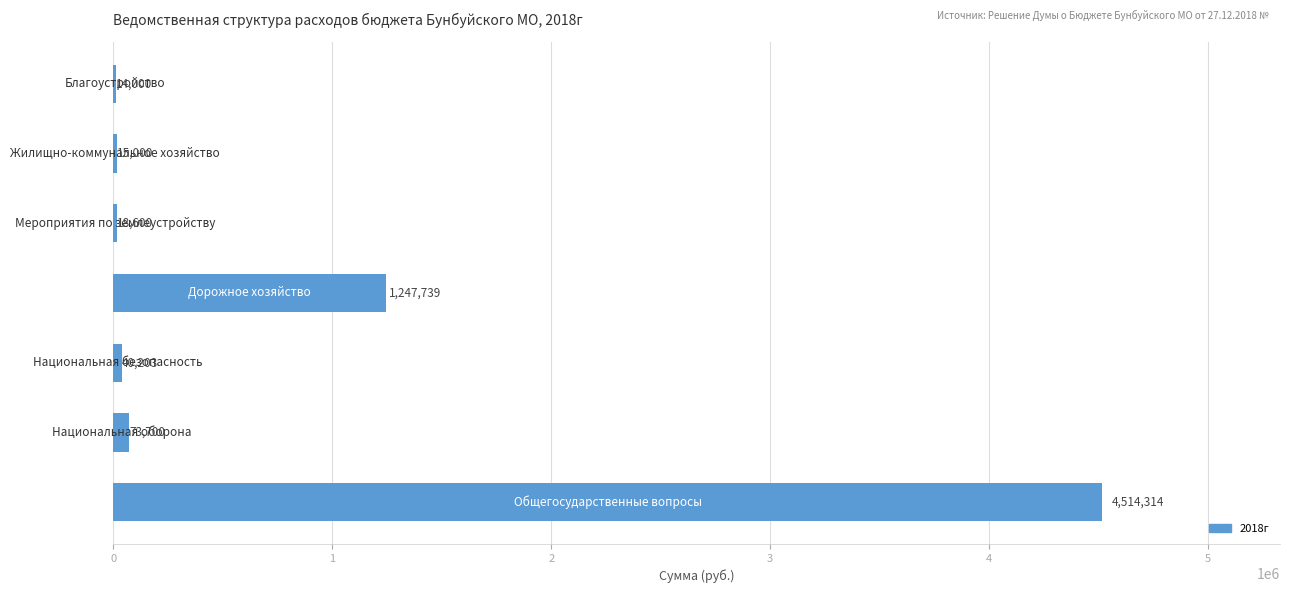

Count the number of data series in this chart.

1